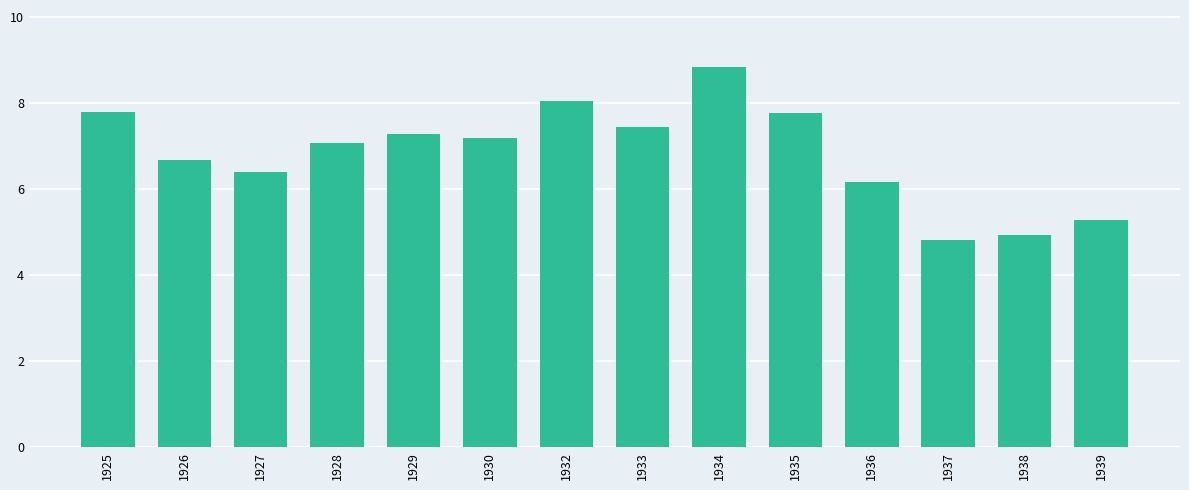

At which category does the chart reach its peak across all series?

1934